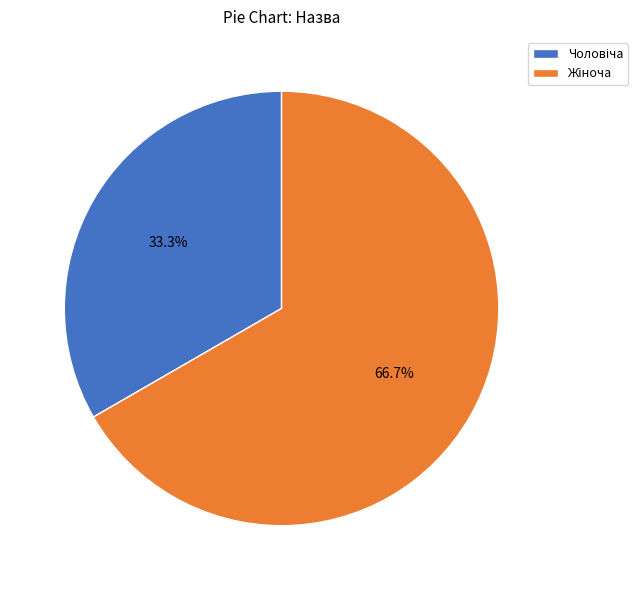

Does any single category account for the majority?

Yes